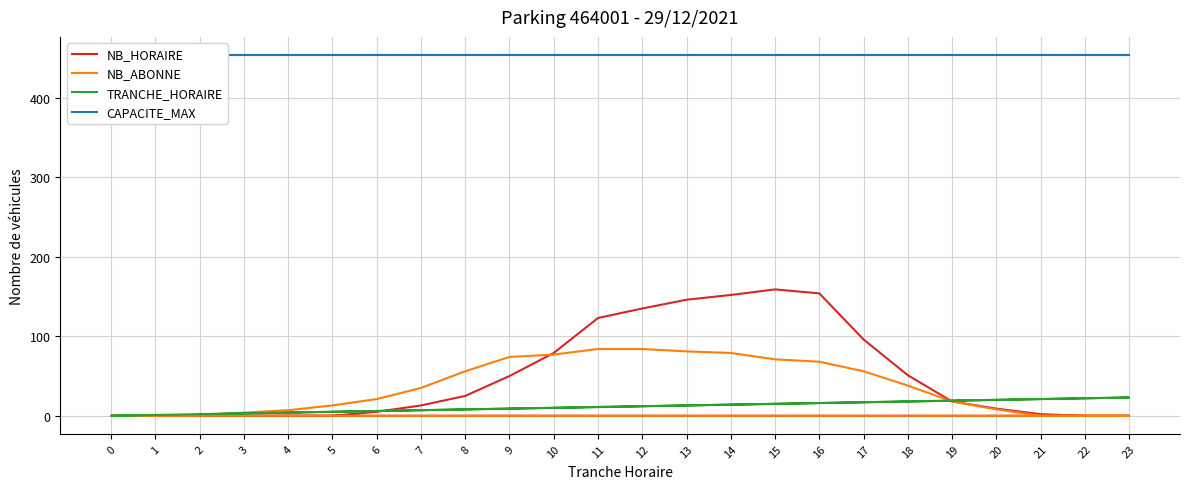

What is the total value across all series at 13?

694